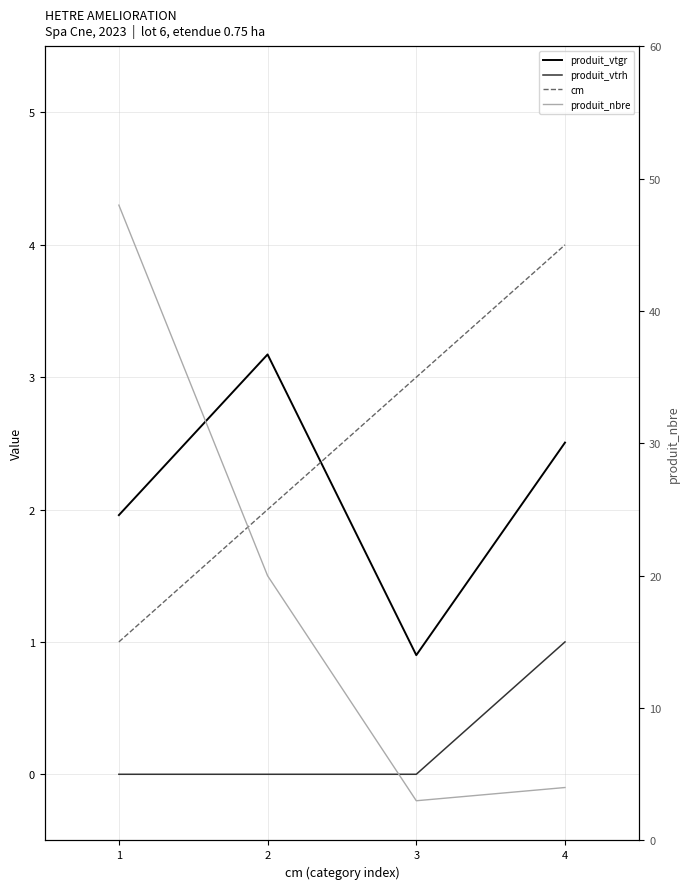

Where does the cm series first go above 3?

4